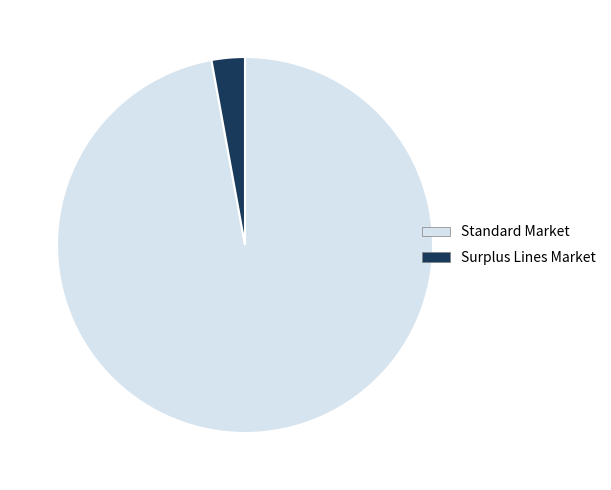

How many slices are in this pie chart?

2